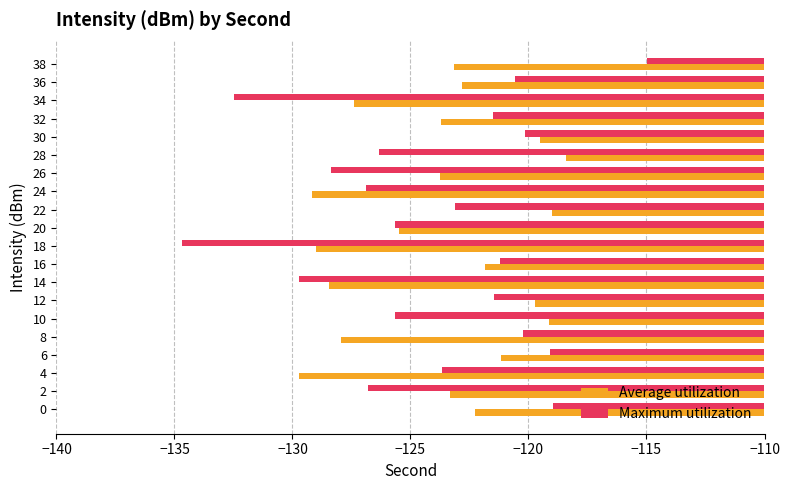

List the series in order of their overall mean, highest first.

Average utilization, Maximum utilization